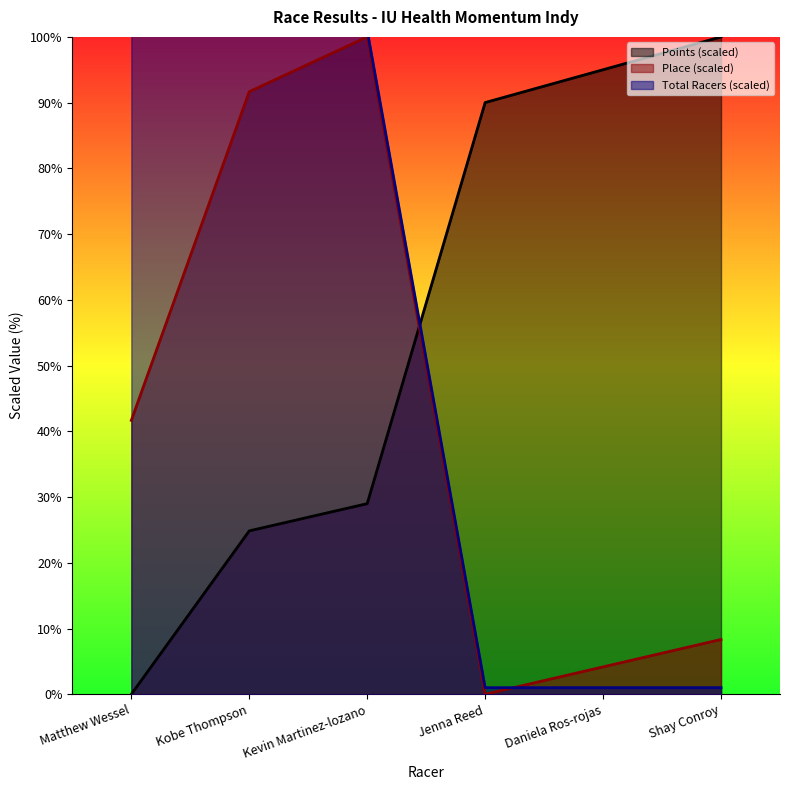

After their last crossing, which series has the higher values: Place or Points?

Points